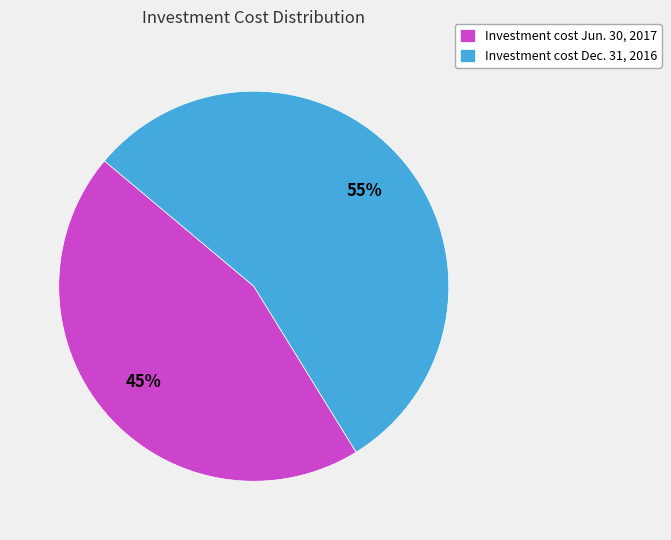

What is the largest slice in the pie chart?

Investment cost Dec. 31, 2016